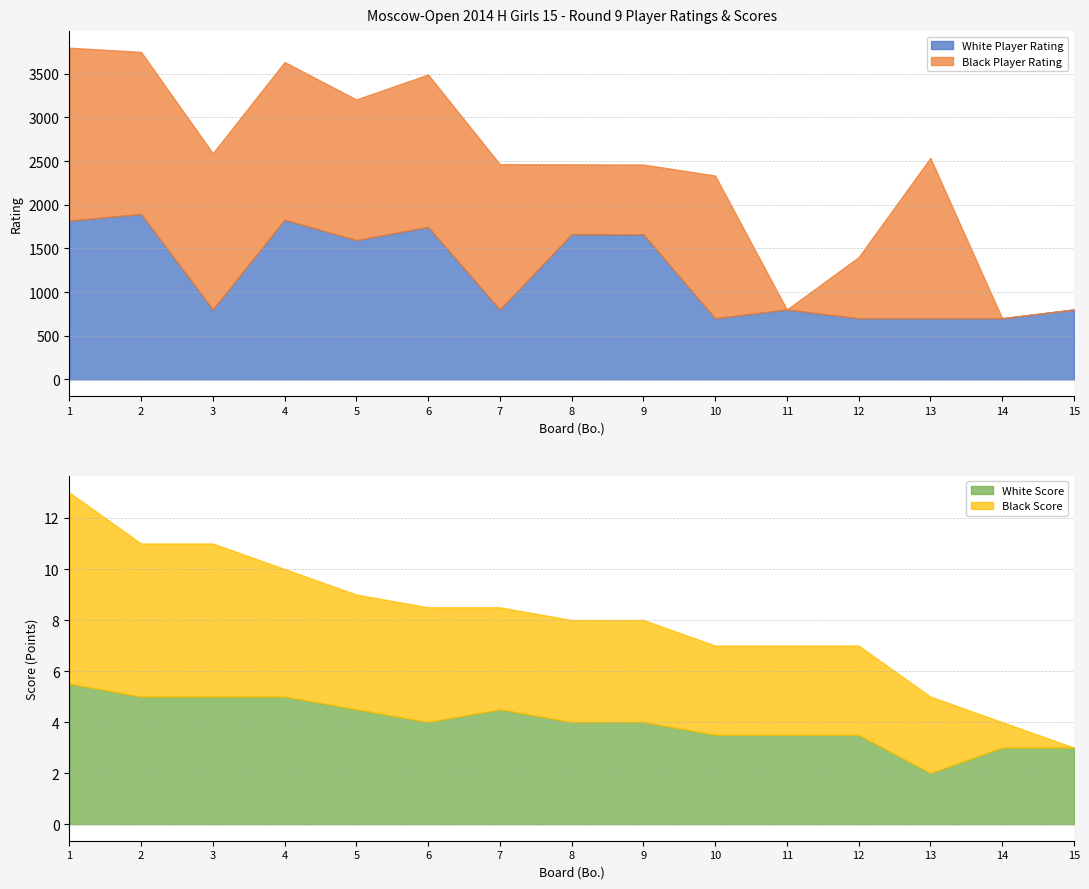

Between 12 and 8, which is larger?

8